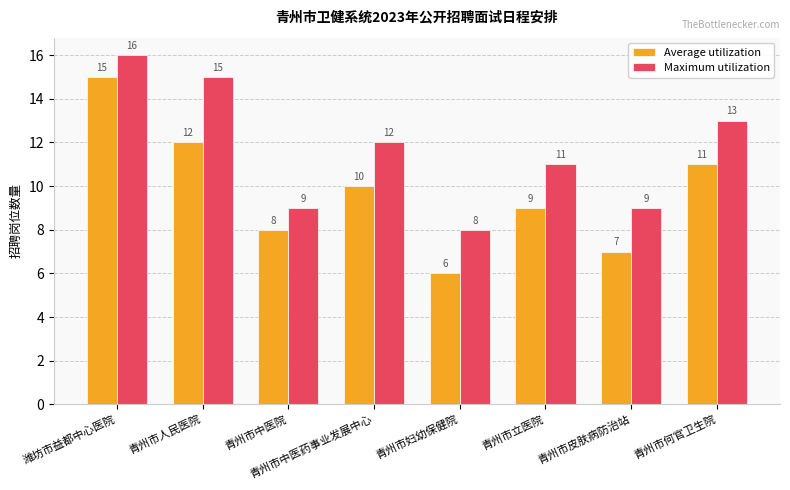

What is the label of the 5th bar from the left?

青州市妇幼保健院